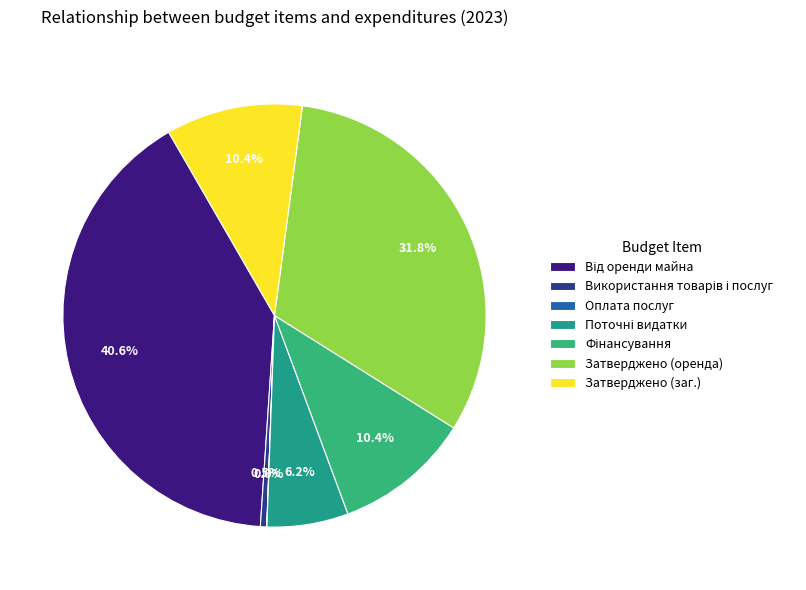

How many segments does this pie chart have?

7